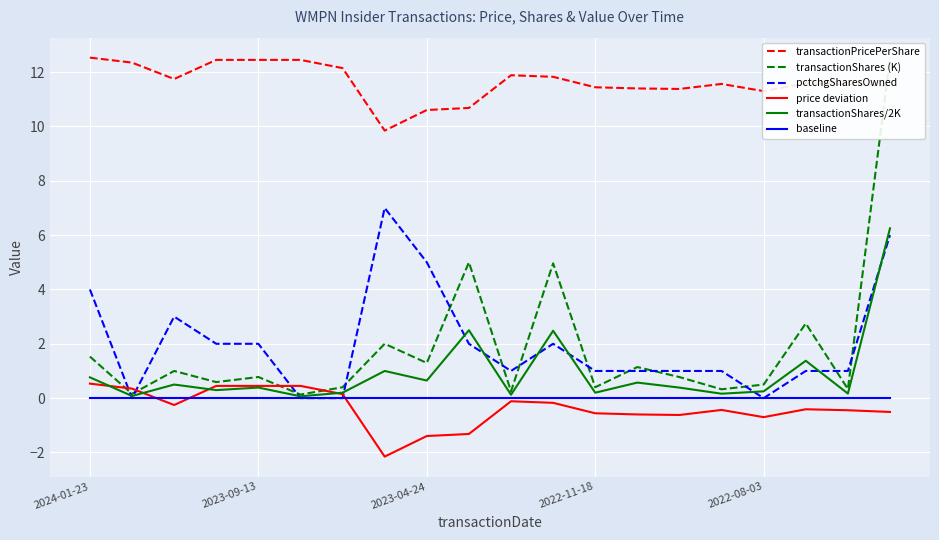

True or false: price deviation and transactionShares/2K cross at least once.

True